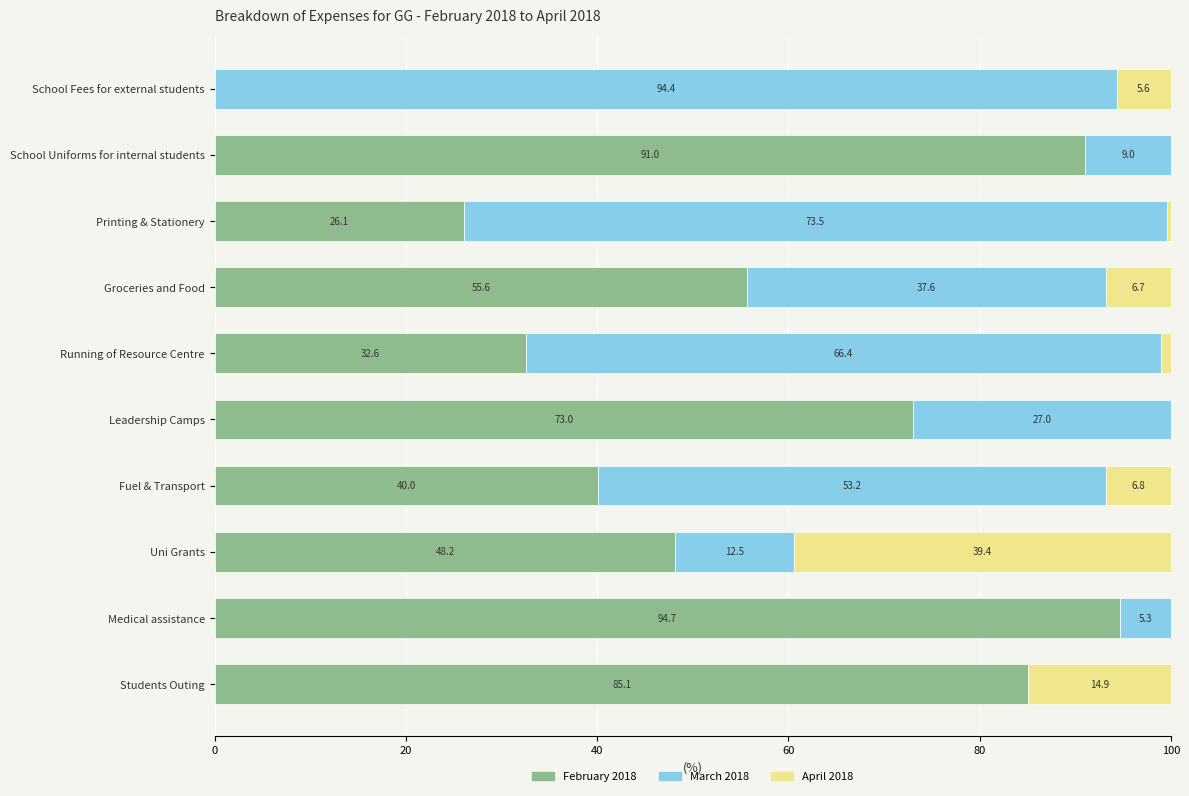

What is the highest value of the February 2018 series?

94.7